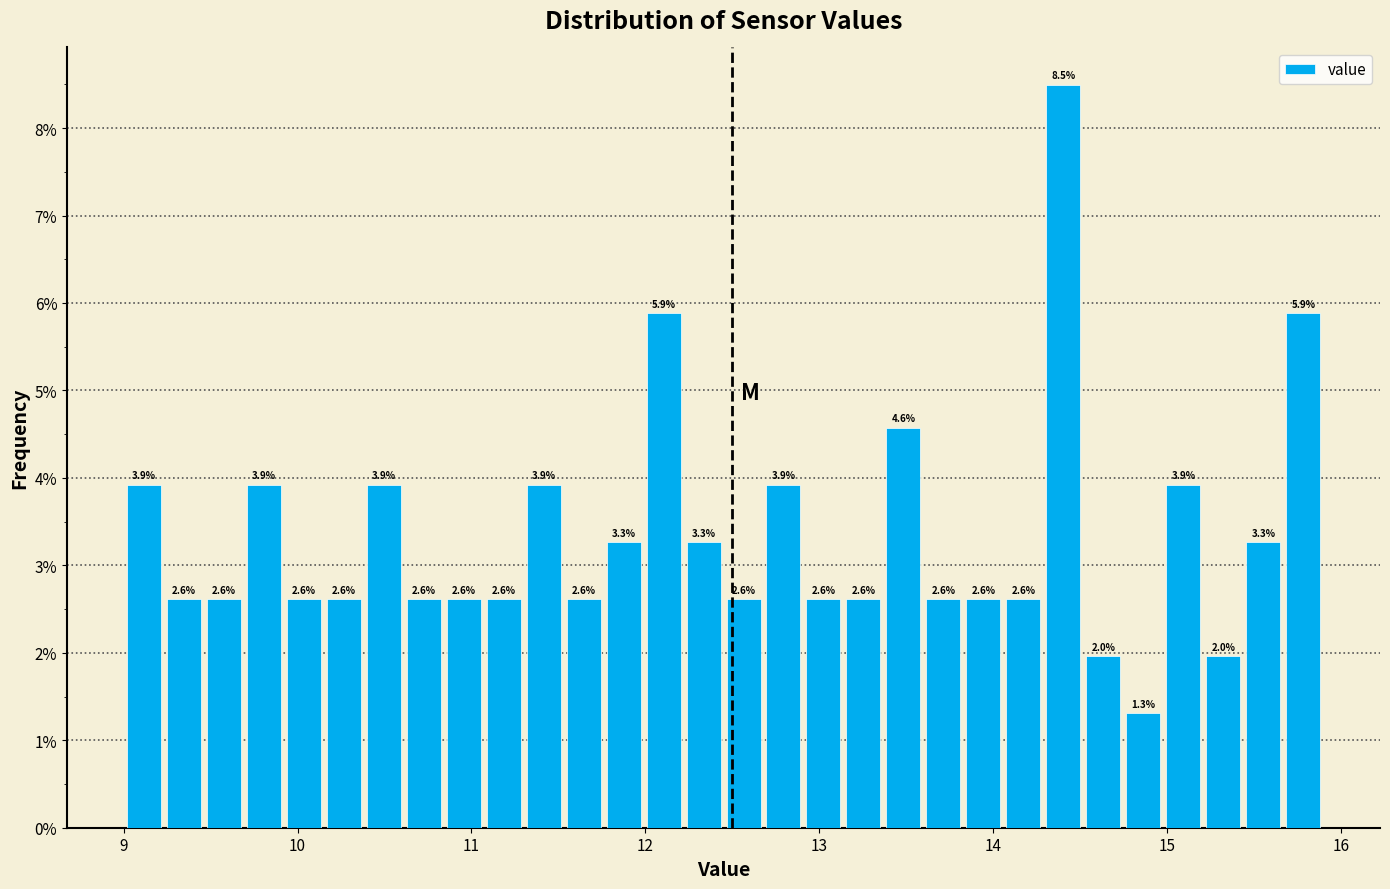

Around what value on the x-axis is the tallest bar? Give the approximate position of its centre, as read against the axis.

14.4